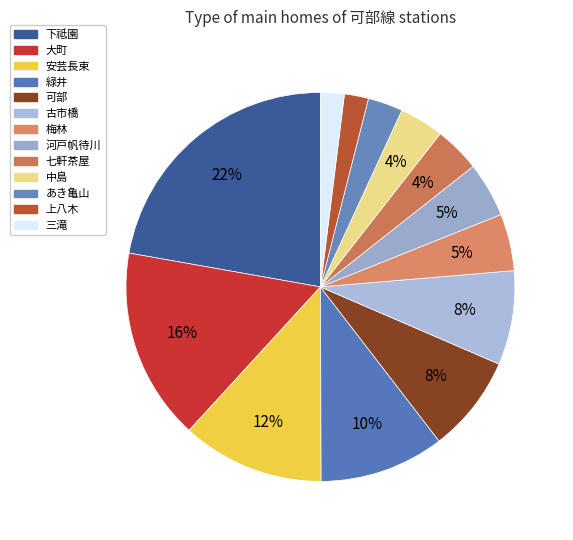

Which category has the smallest portion of the pie?

三滝